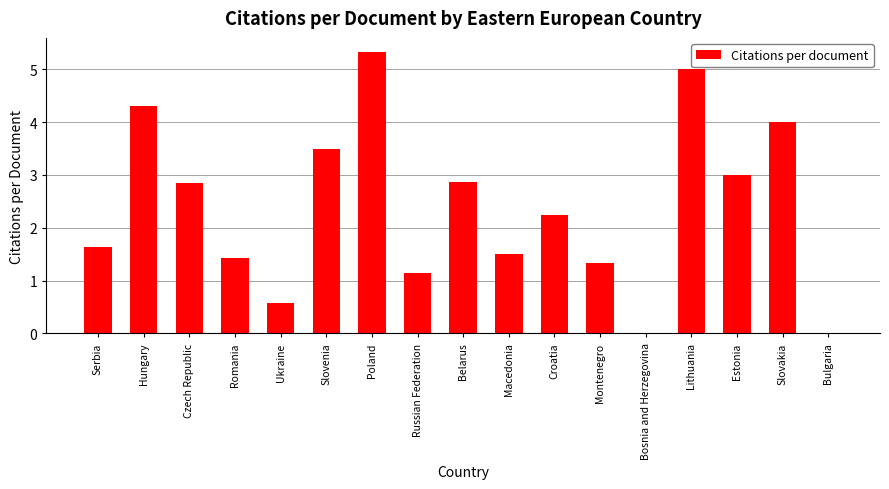

Count the number of values greater than 2.

9